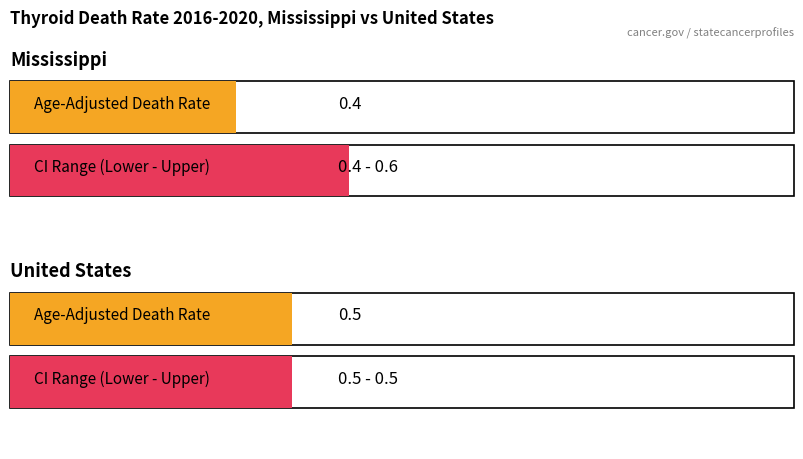

The Age-Adjusted Death Rate series shows 0.7 at United States. True or false?

False